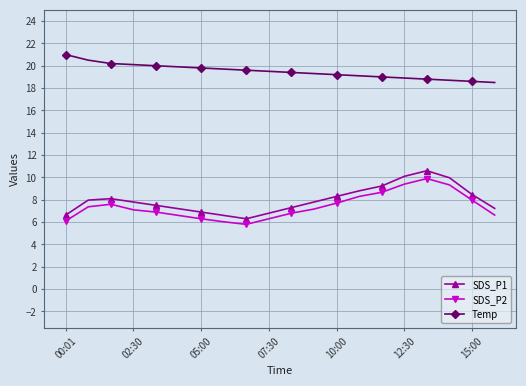

What is the greatest value displayed?

21.0